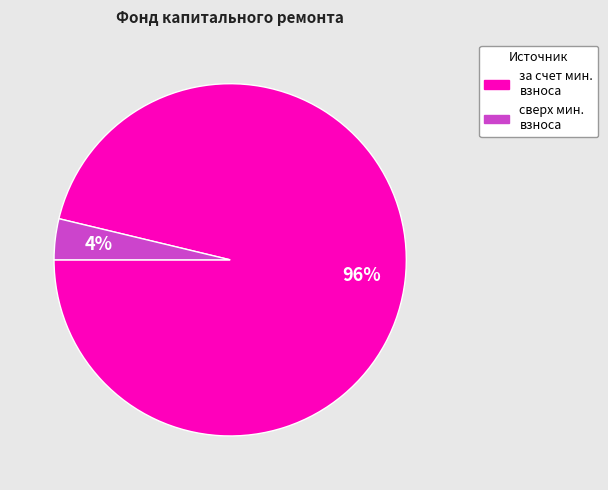

To the nearest percent, what is the average slice percentage?

50%